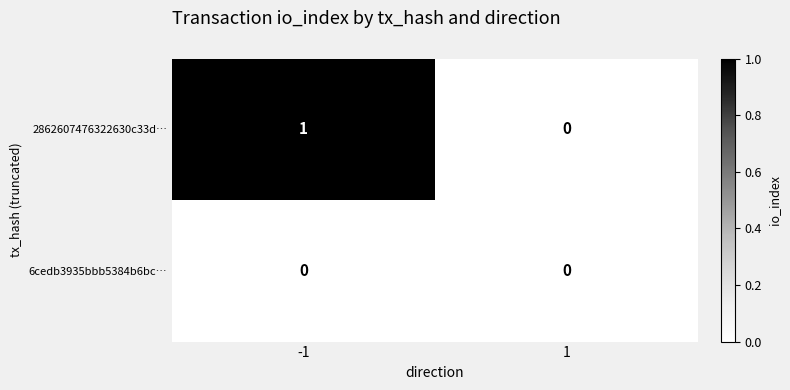

List the series in order of their overall mean, lowest first.

6cedb3935bbb5384b6bc…, 2862607476322630c33d…